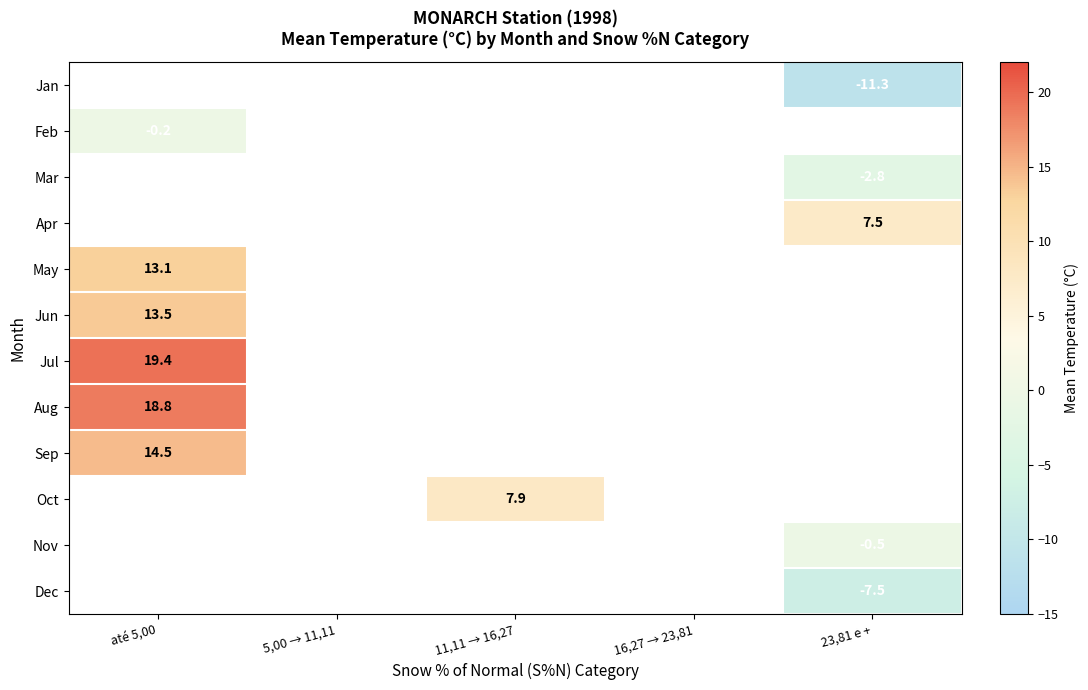

The Apr series shows 4.5 at 23,81 e +. True or false?

False